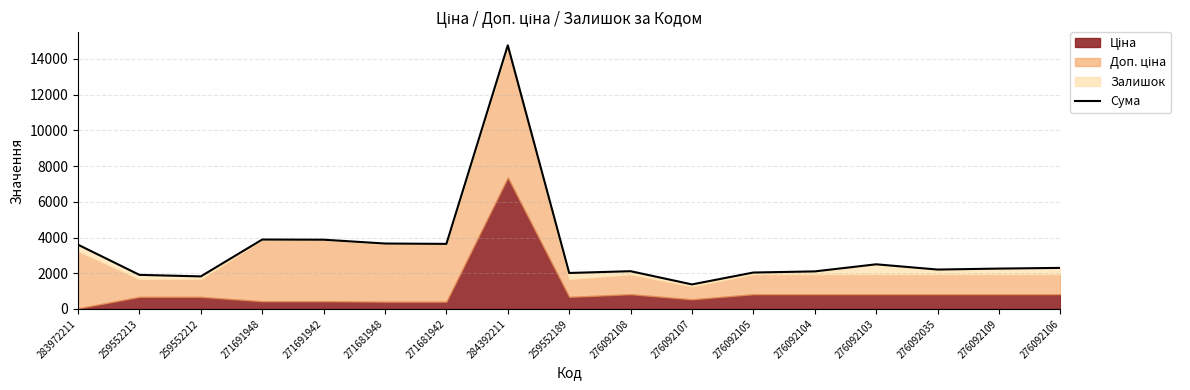

True or false: there are more than 1 points higher than both neighbors.

True